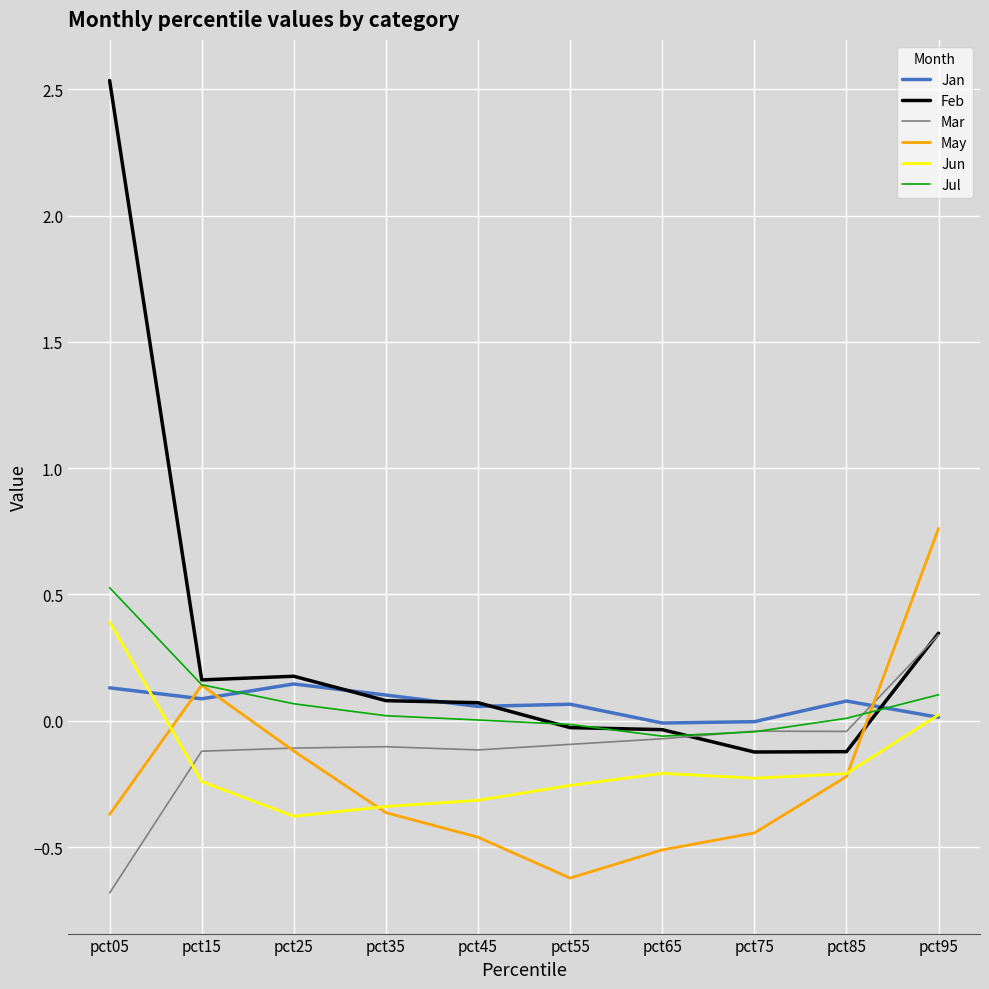

At how many categories does at least one series exceed 1?

1